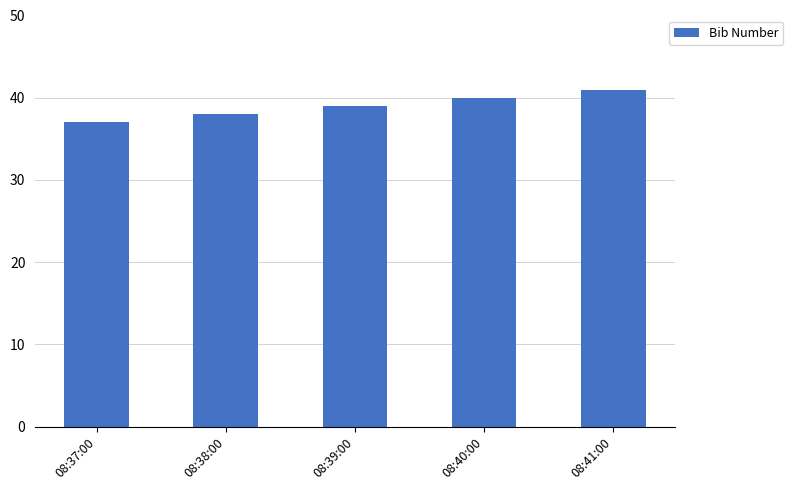

Is it true that the value at 08:37:00 is 37?

True